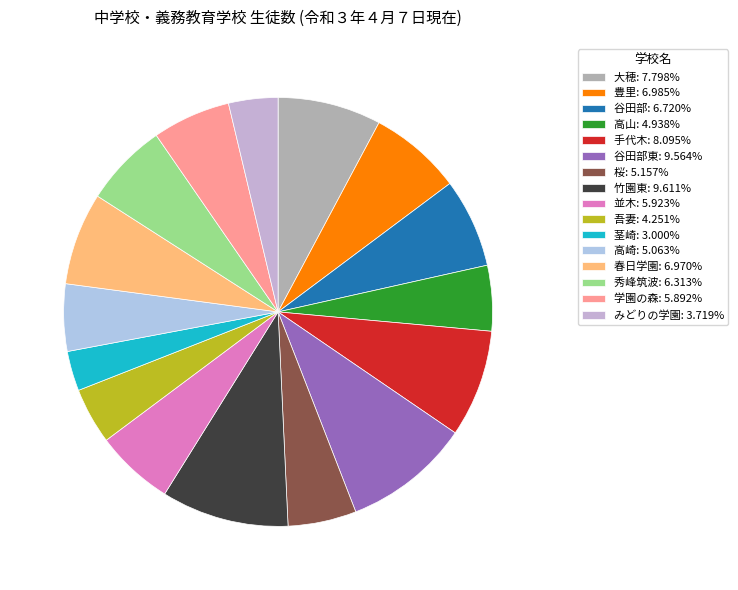

How many segments does this pie chart have?

16